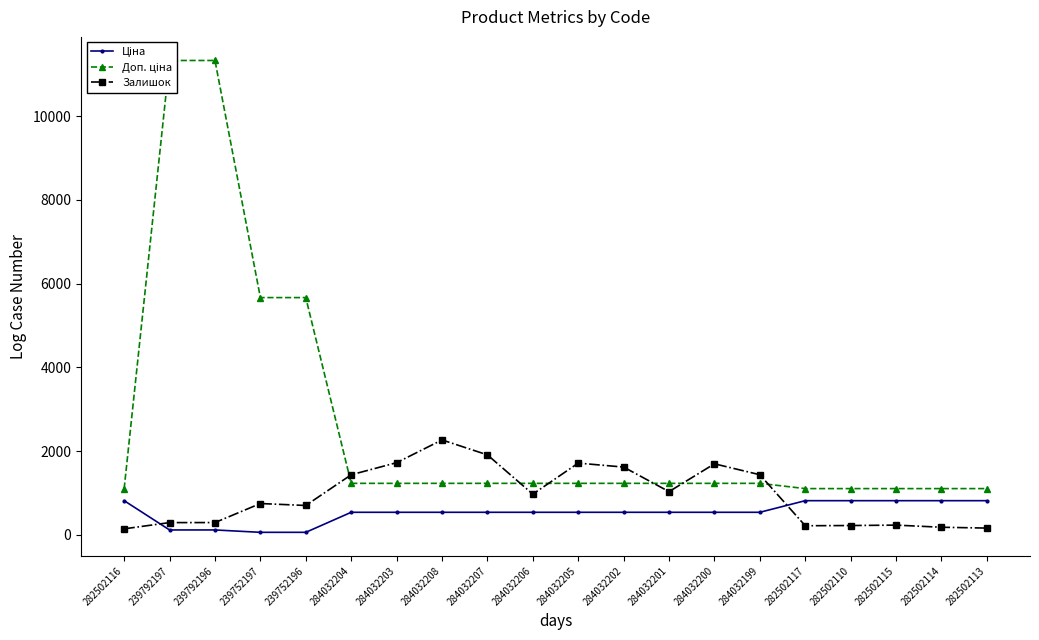

Which series has the largest range (max minus min)?

Доп. ціна